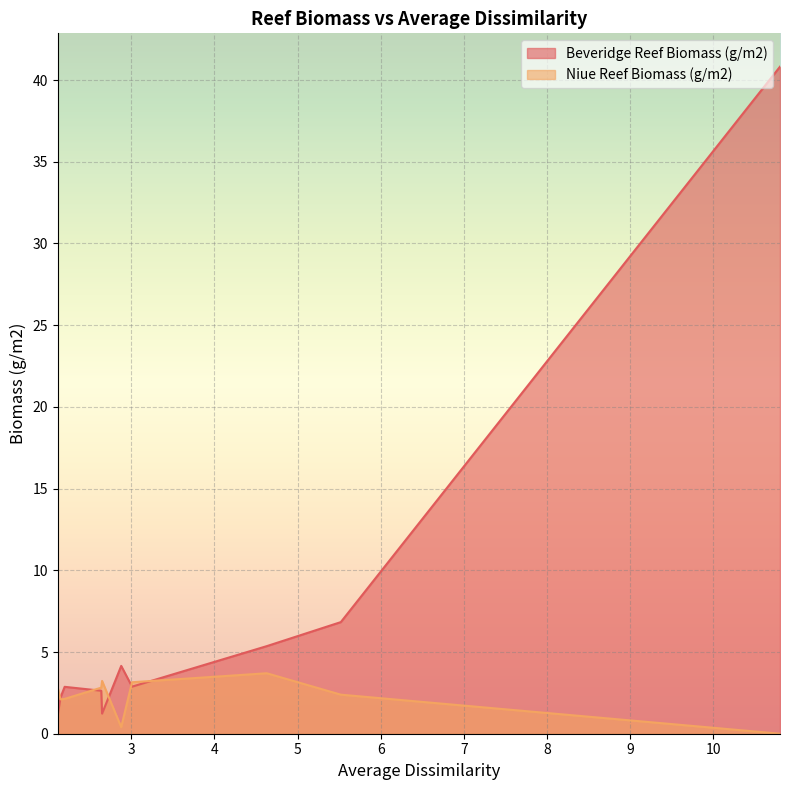

What is the highest value of the Niue Reef Biomass (g/m2) series?

3.7